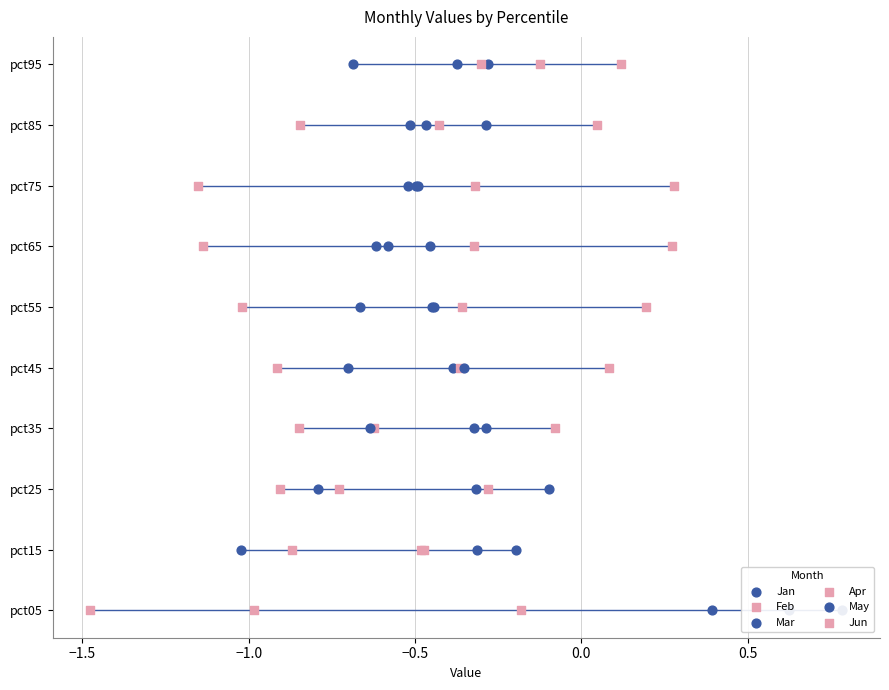

Which series reaches the maximum Y coordinate?

Jan